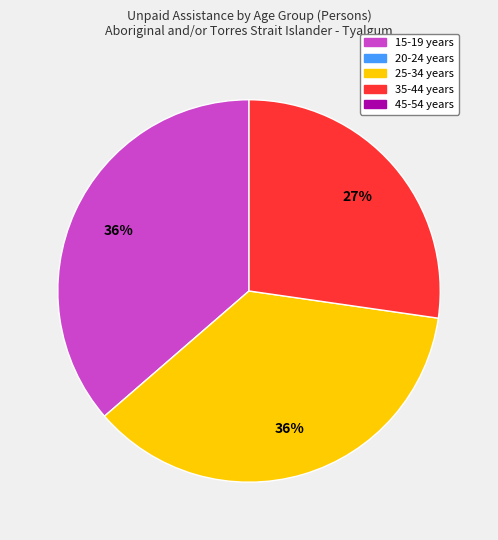

To the nearest percent, what is the difference between the largest and smallest slice percentages?

9%